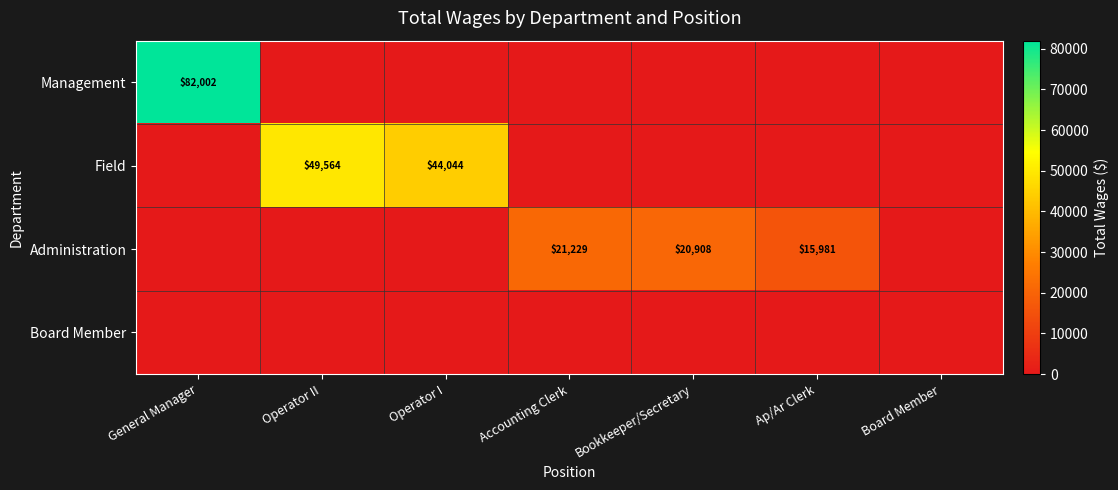

The value of Administration at Bookkeeper/Secretary is 30090. True or false?

False